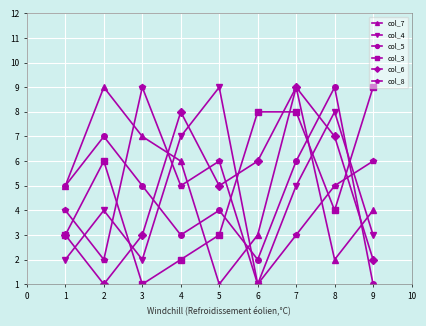

True or false: col_8 has more than 2 interior local peaks.

False